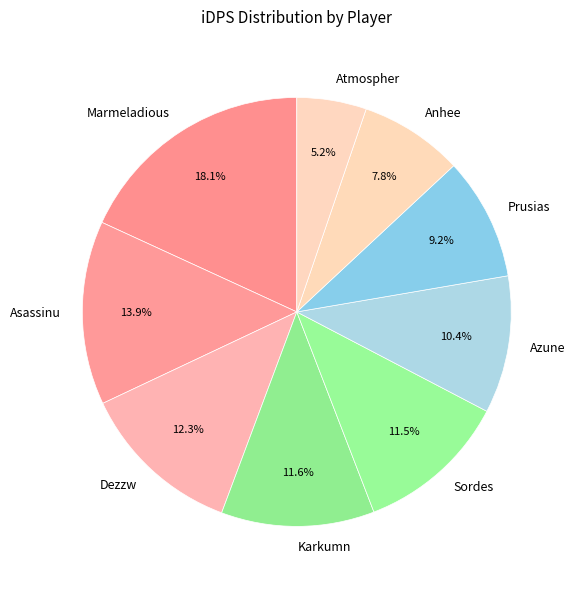

Do Dezzw and Azune together represent more than half of the pie?

No